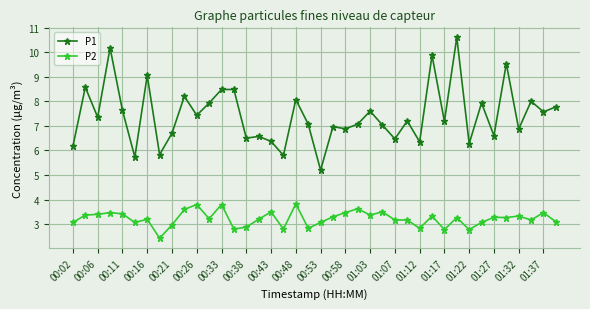

What is the average value of the P2 series?

3.2